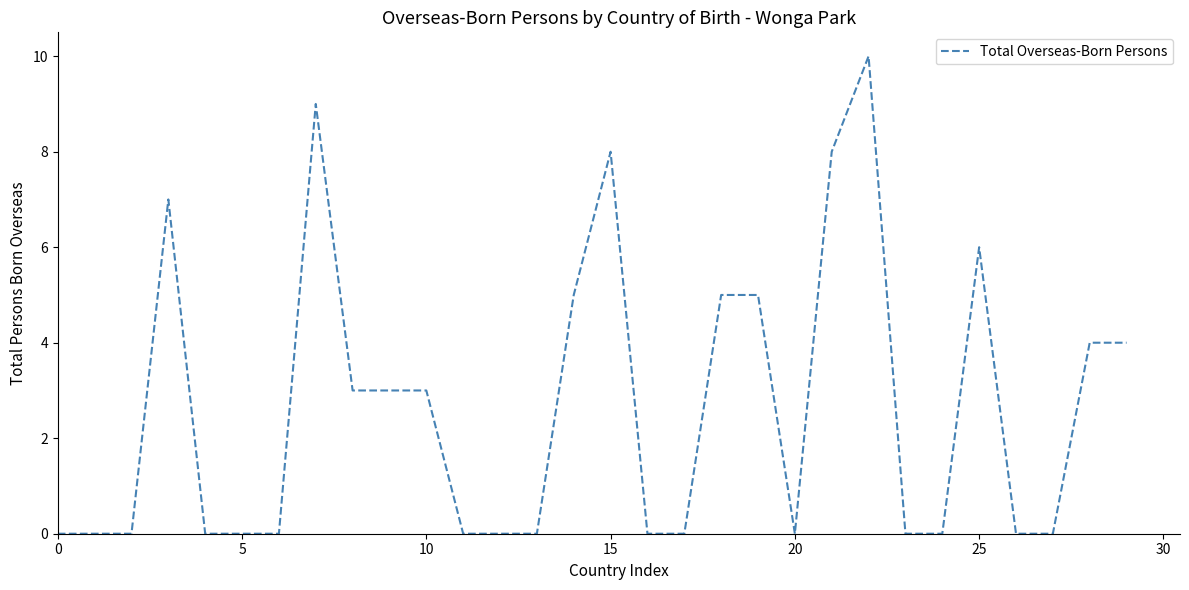

How many lines are shown in the chart?

1